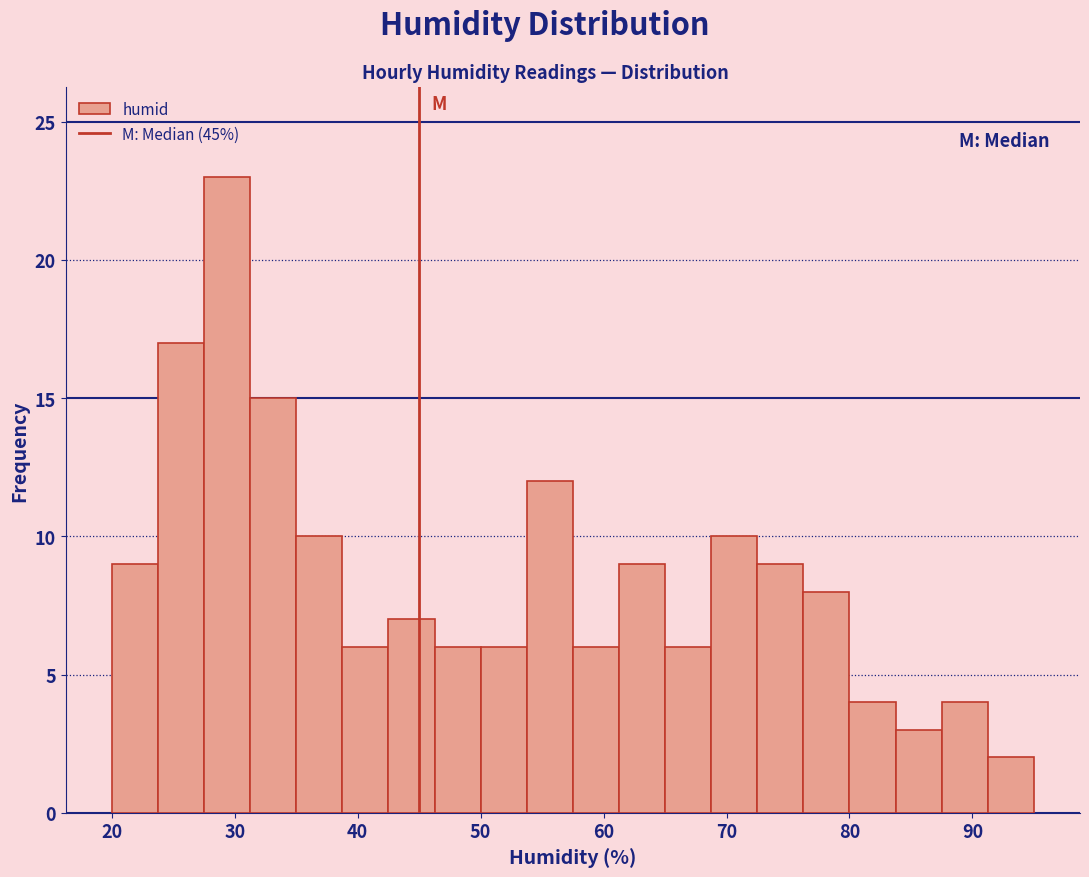

Around what value on the x-axis is the tallest bar? Give the approximate position of its centre, as read against the axis.

29